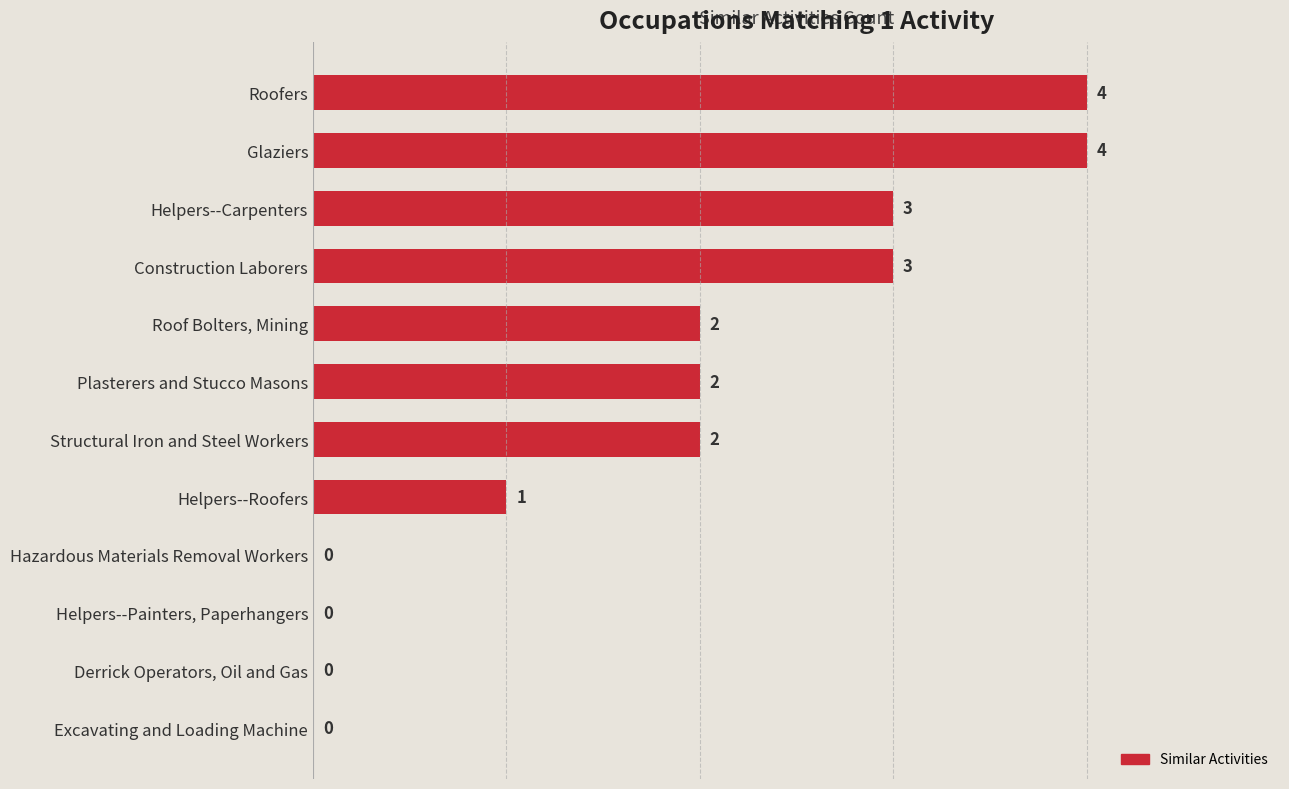

Which has a higher value, Helpers--Carpenters or Helpers--Painters, Paperhangers?

Helpers--Carpenters